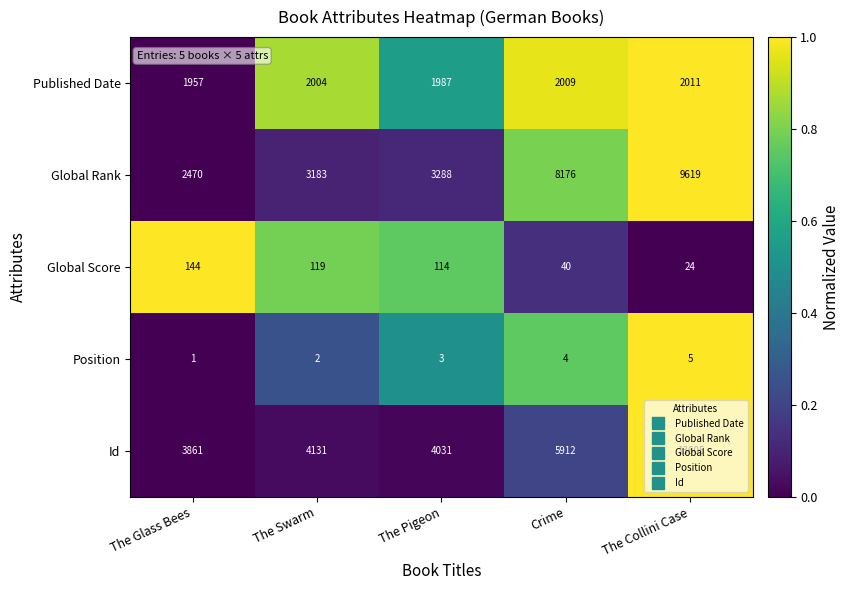

Is it true that Global Rank equals 16005 at The Collini Case?

False